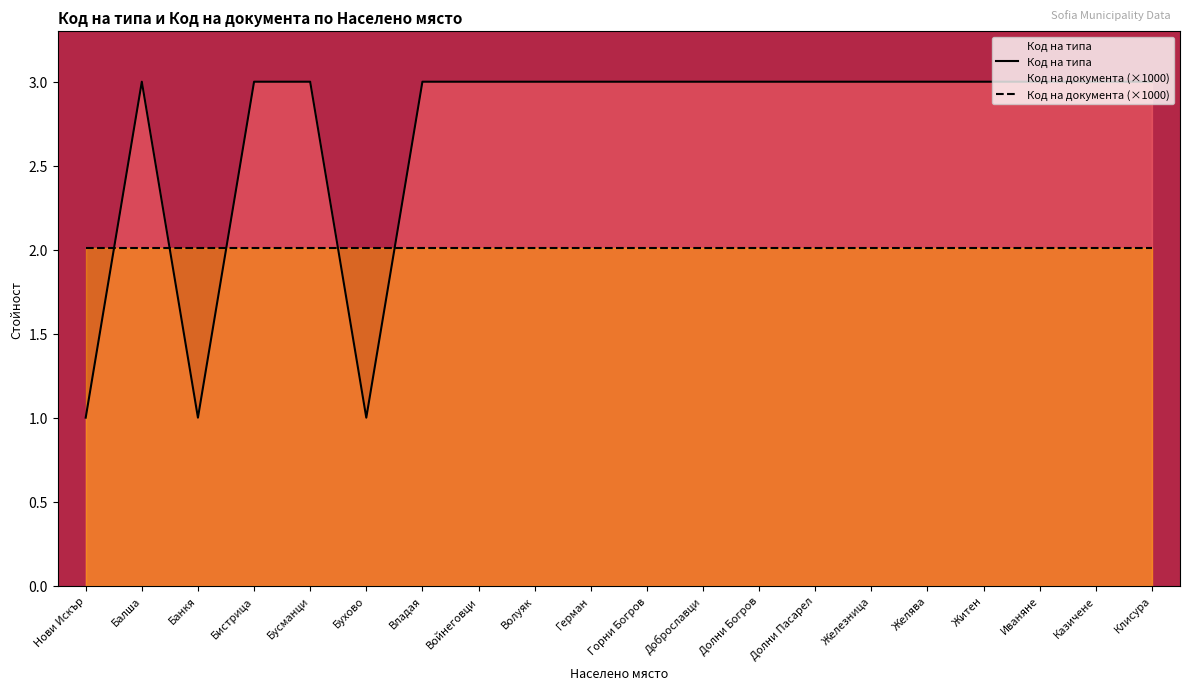

What is the greatest value displayed?

3.0